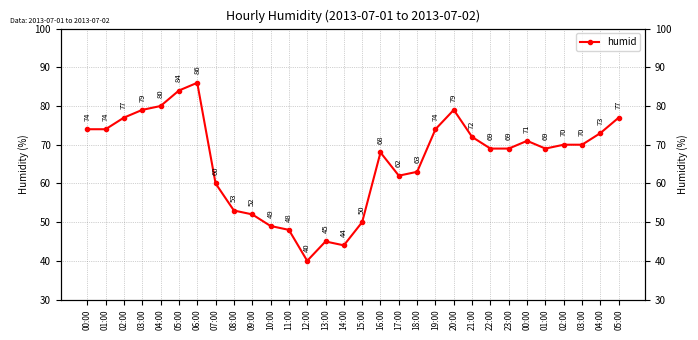

Rank the categories by value from lowest to highest.

12:00, 14:00, 13:00, 11:00, 10:00, 15:00, 09:00, 08:00, 07:00, 17:00, 18:00, 16:00, 22:00, 23:00, 01:00, 02:00, 03:00, 00:00, 21:00, 04:00, 00:00, 01:00, 19:00, 02:00, 05:00, 03:00, 20:00, 04:00, 05:00, 06:00